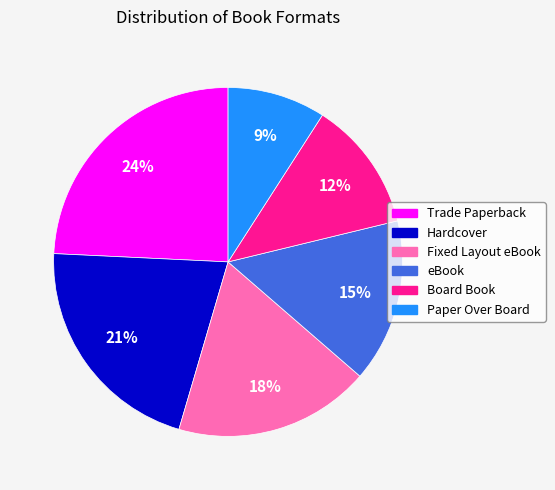

Does eBook represent more than half of the total?

No